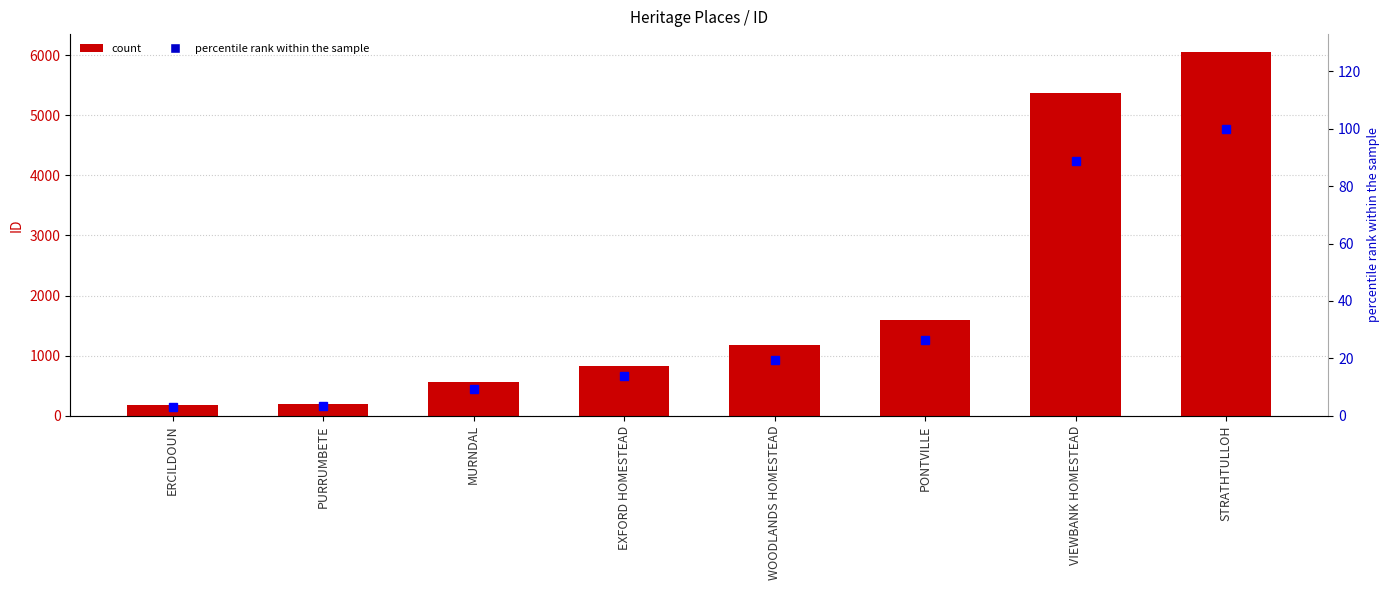

Which category has the highest value in the ID series?

STRATHTULLOH